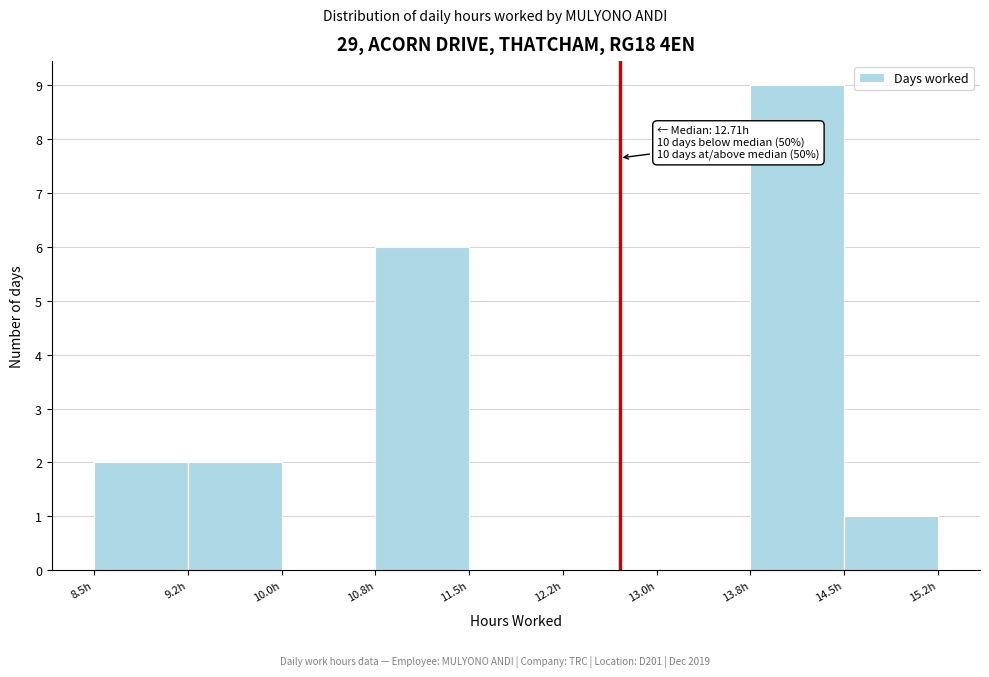

Over which range of the x-axis is the bar tallest?

13.75 to 14.50